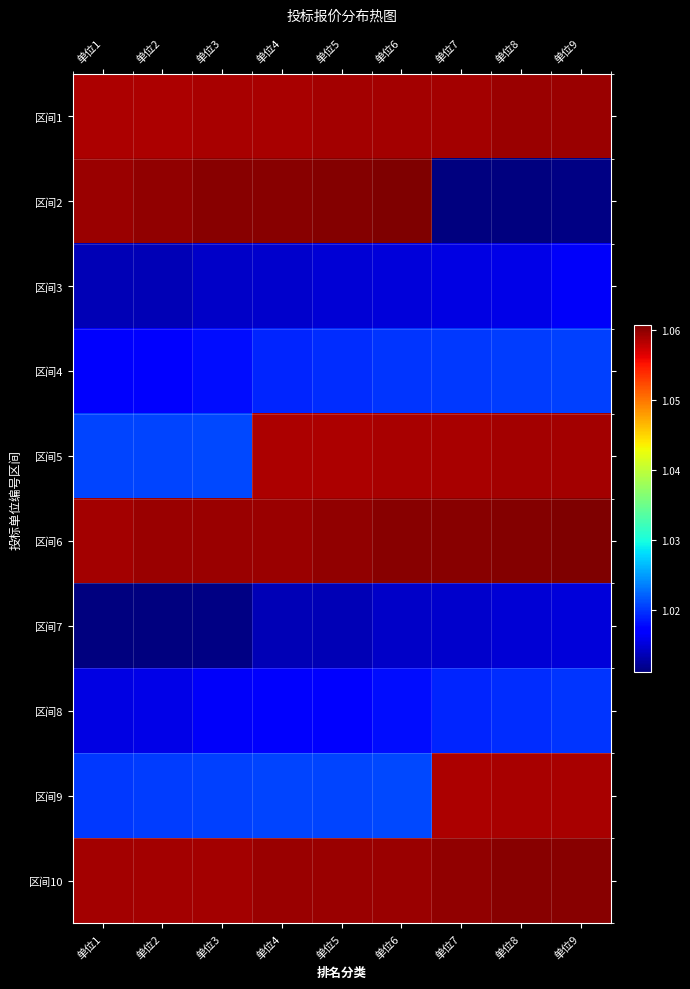

Which has a higher value, 单位5 or 单位4?

单位5